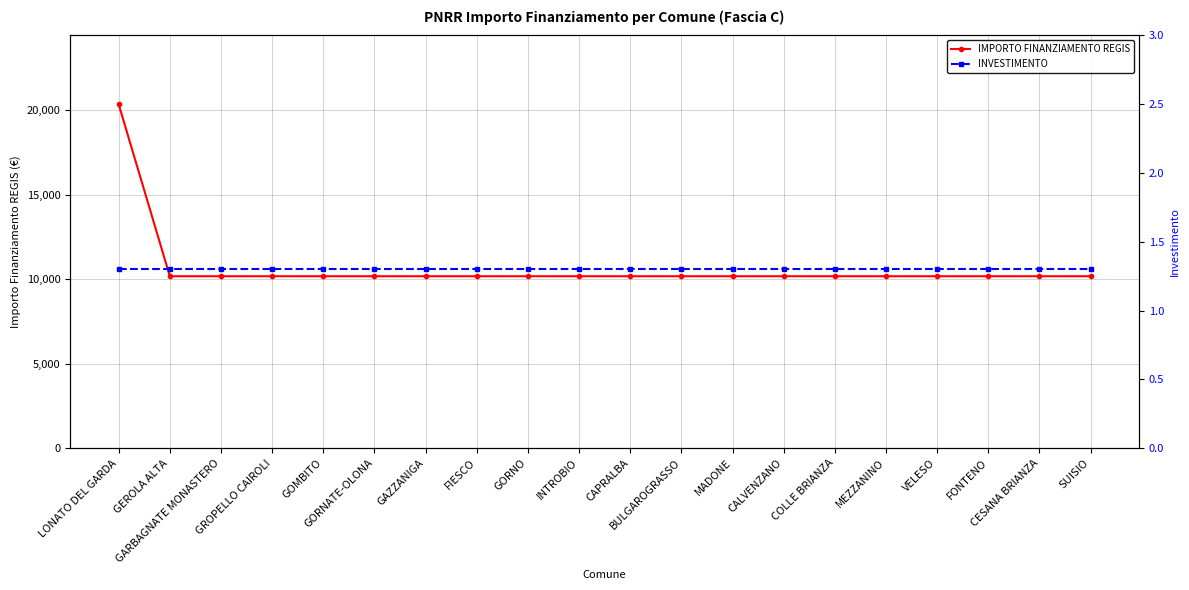

The IMPORTO FINANZIAMENTO REGIS series shows 10172.0 at CALVENZANO. True or false?

True